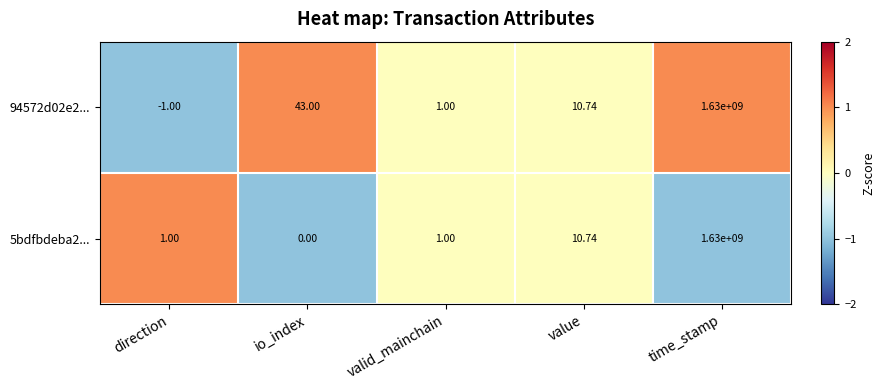

Which category has the lowest value in the 94572d02e2... series?

direction